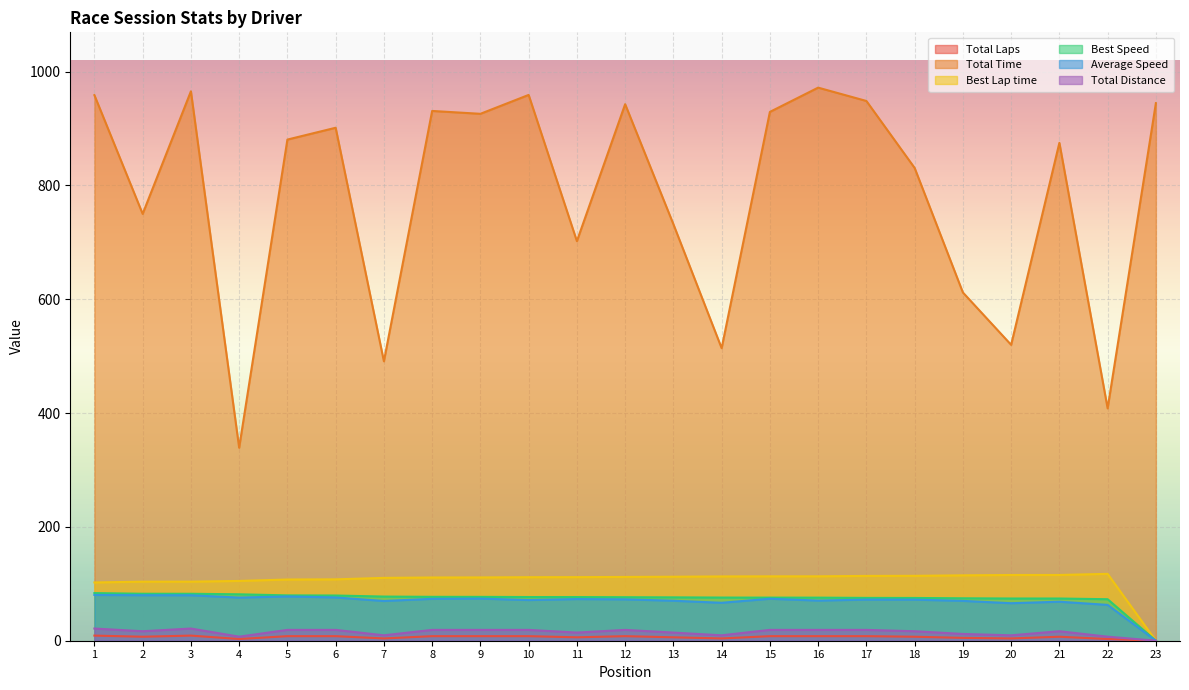

Is the value of Average Speed at 18 greater than the value of Best Speed at 3?

No